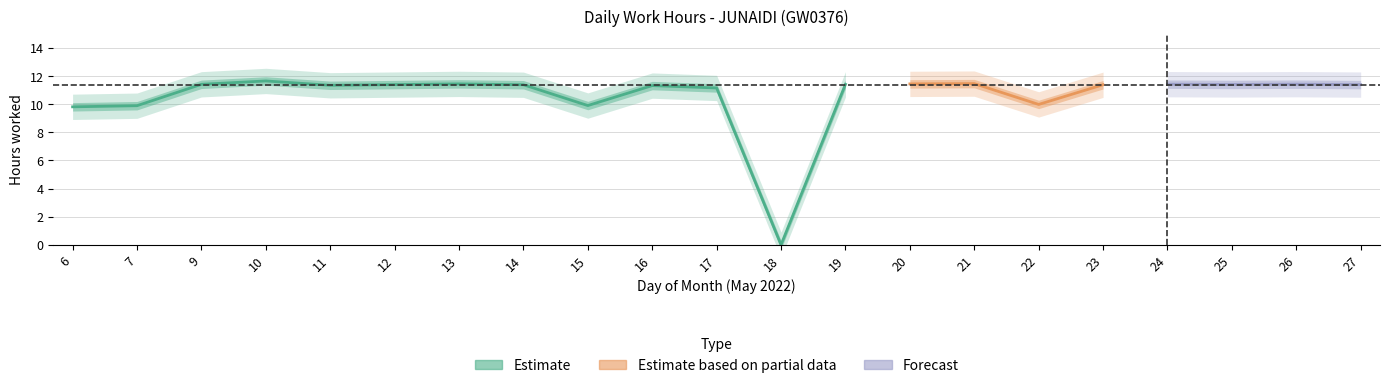

Reading left to right, extract all data points from this chart.

6=9.8	7=9.9	9=11.4	10=11.7	11=11.3	12=11.4	13=11.4	14=11.4	15=9.9	16=11.3	17=11.2	18=0.0	19=11.4	20=11.4	21=11.5	22=10.0	23=11.4	24=11.4	25=11.4	26=11.4	27=11.4